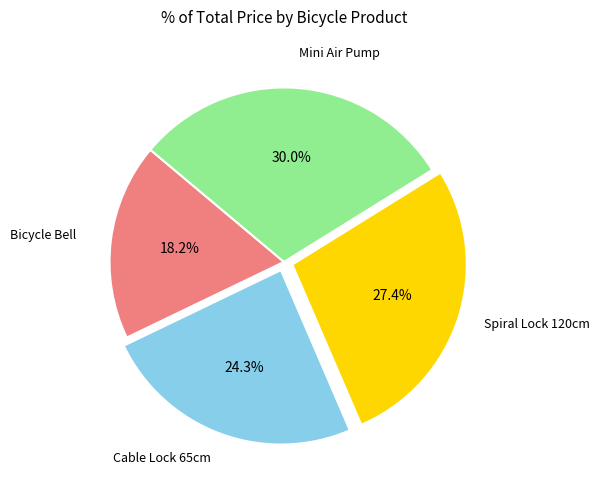

Does any single category account for the majority?

No